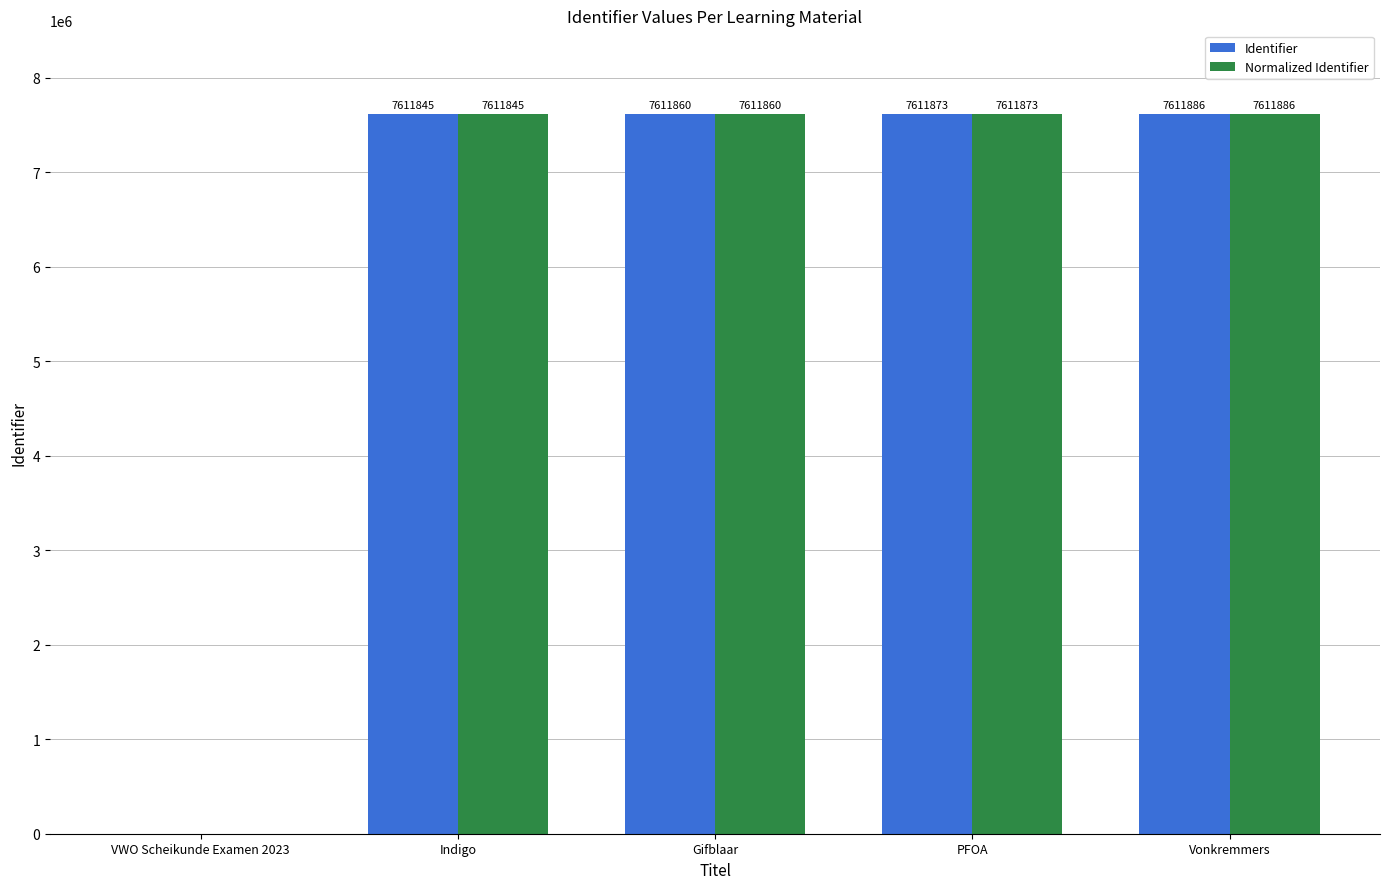

Which category has the highest value in the Normalized Identifier series?

Vonkremmers